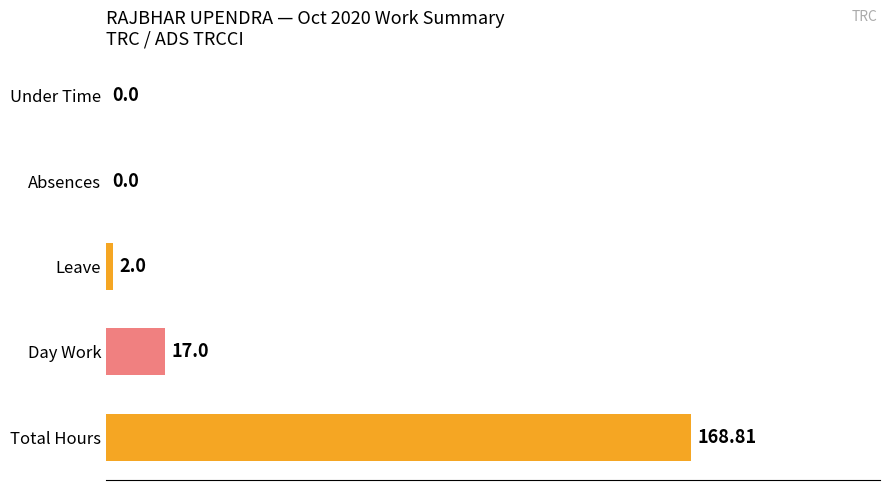

What is the change in value from Total Hours to Day Work?

-151.8